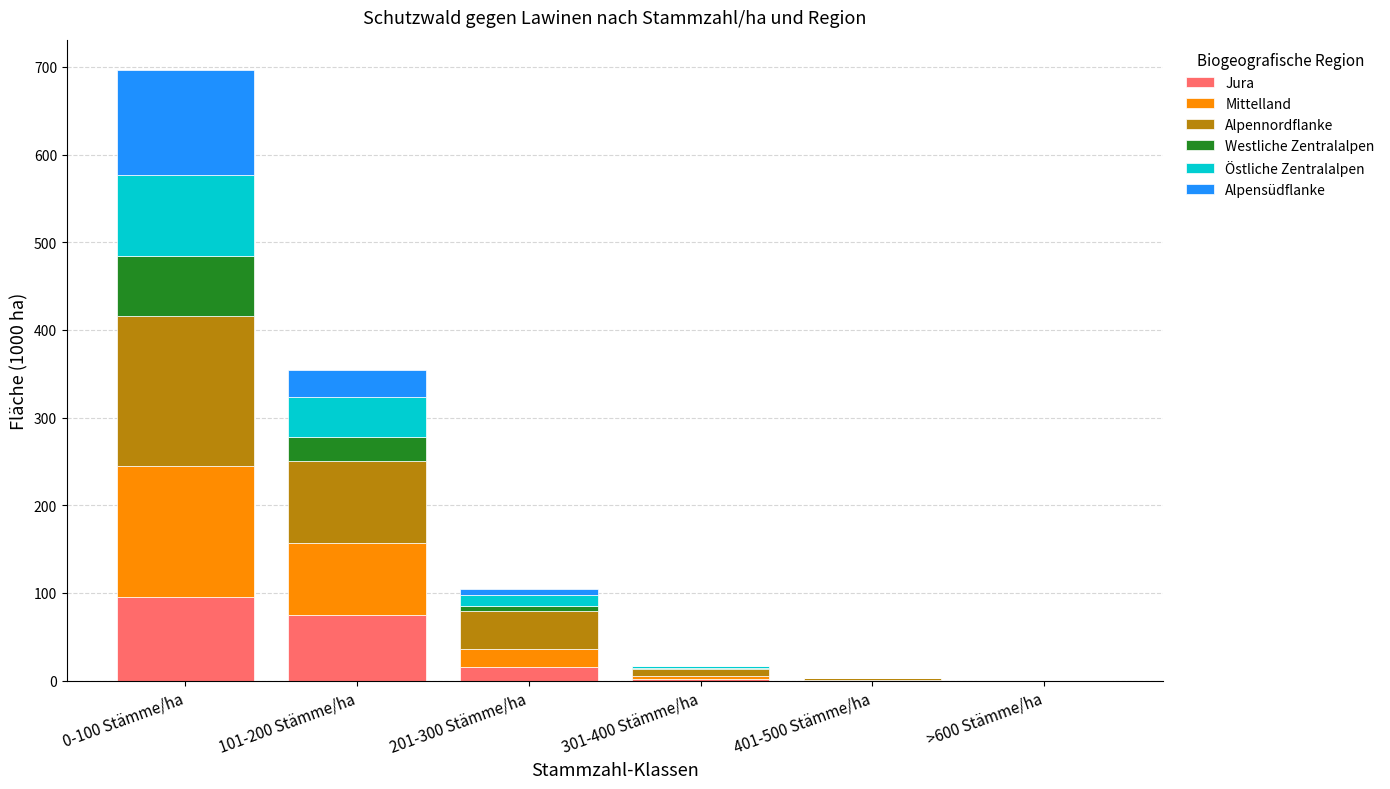

What are all the series names shown in the legend?

Jura, Mittelland, Alpennordflanke, Westliche Zentralalpen, Östliche Zentralalpen, Alpensüdflanke